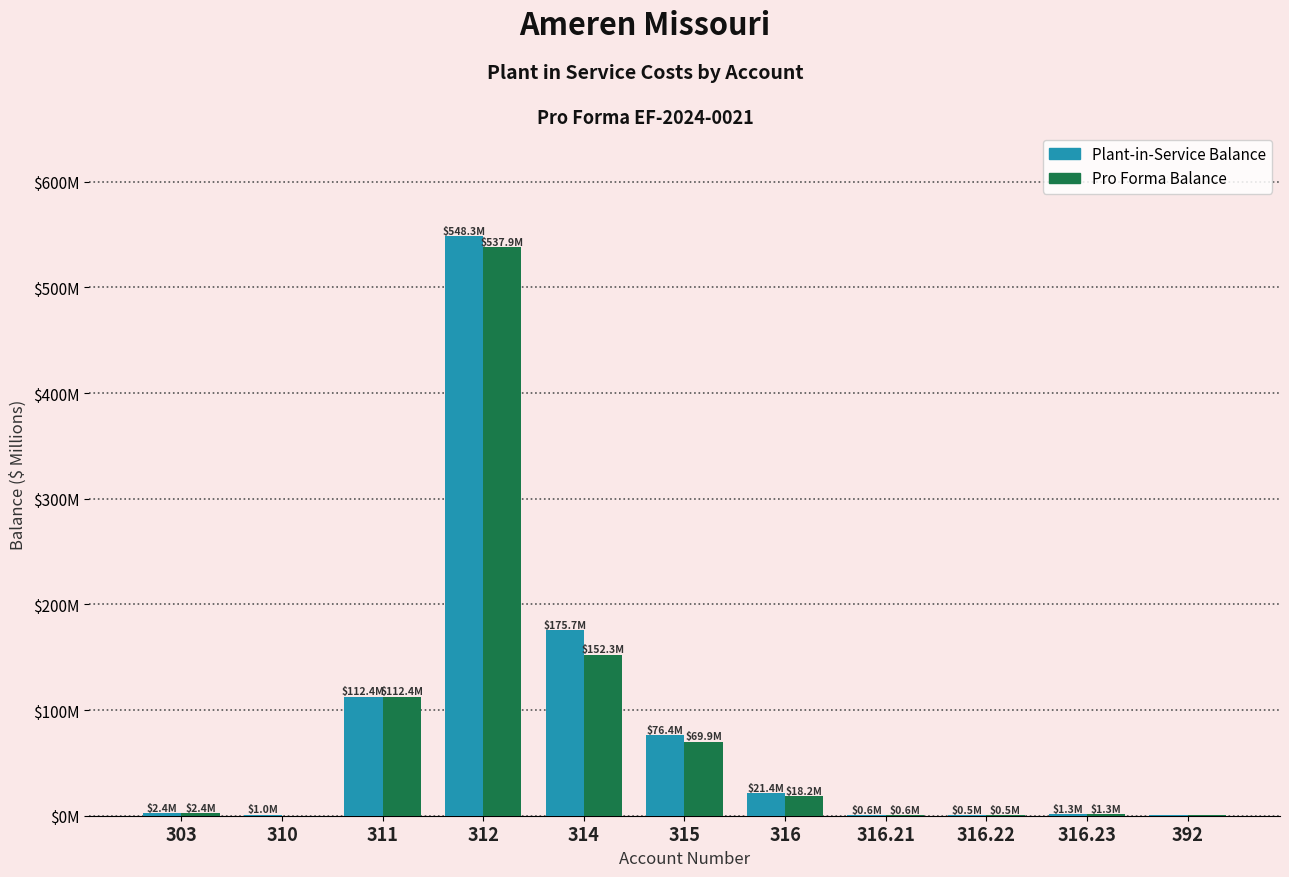

Which series changed the most between 303 and 312?

Plant-in-Service Balance